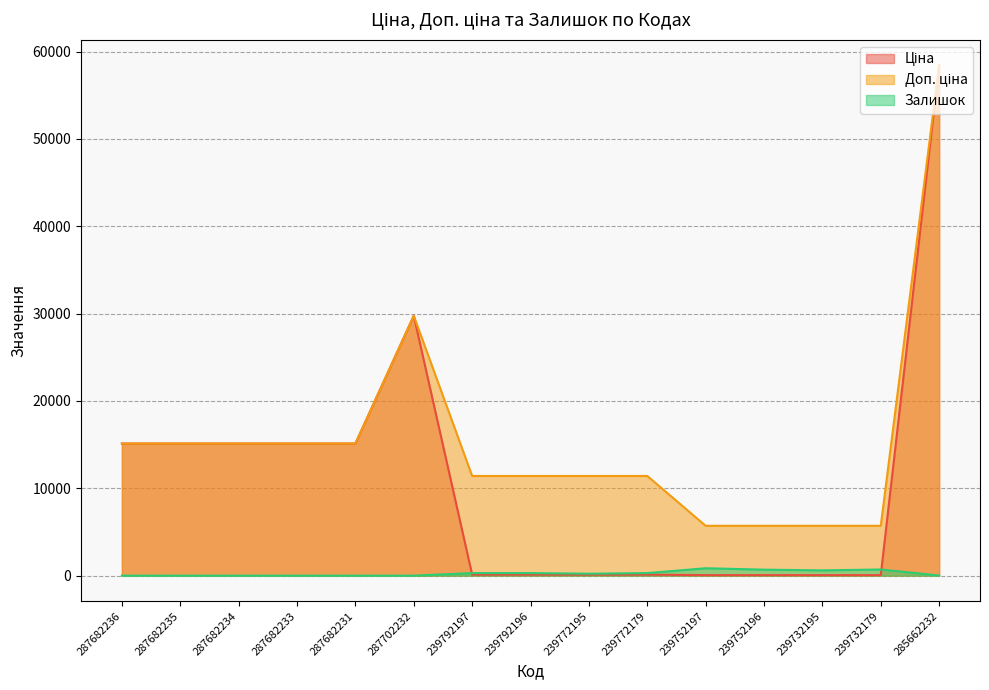

True or false: Доп. ціна and Залишок cross at least once.

False